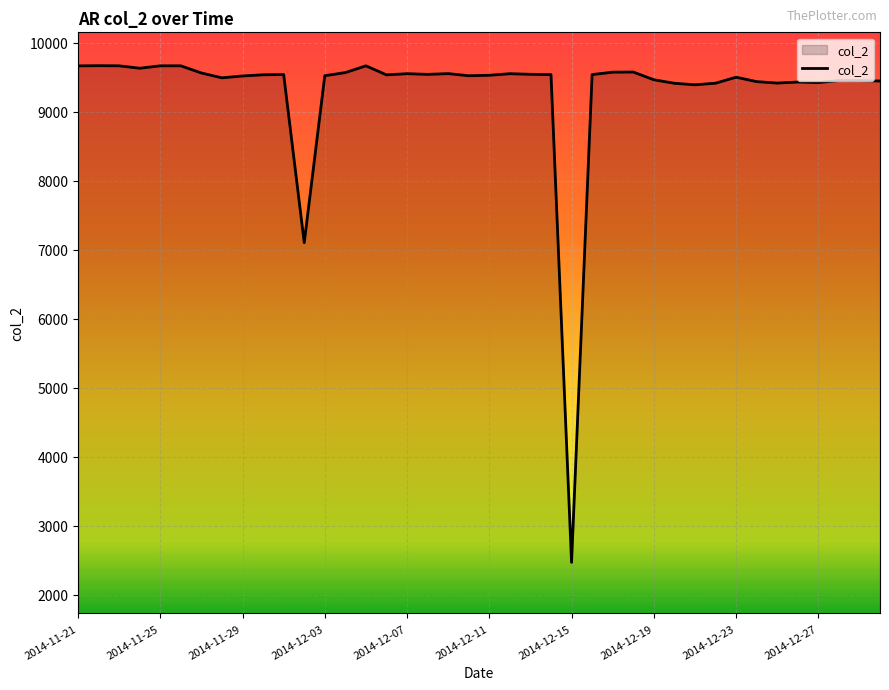

Does the chart display data point markers on the line(s)?

No